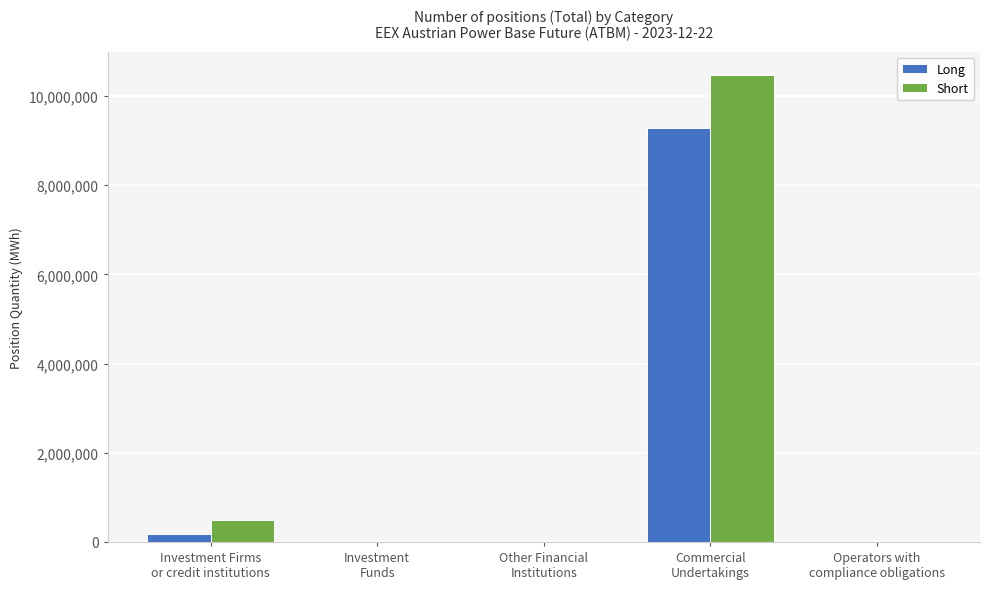

At which category is the sum across all series the highest?

Commercial
Undertakings